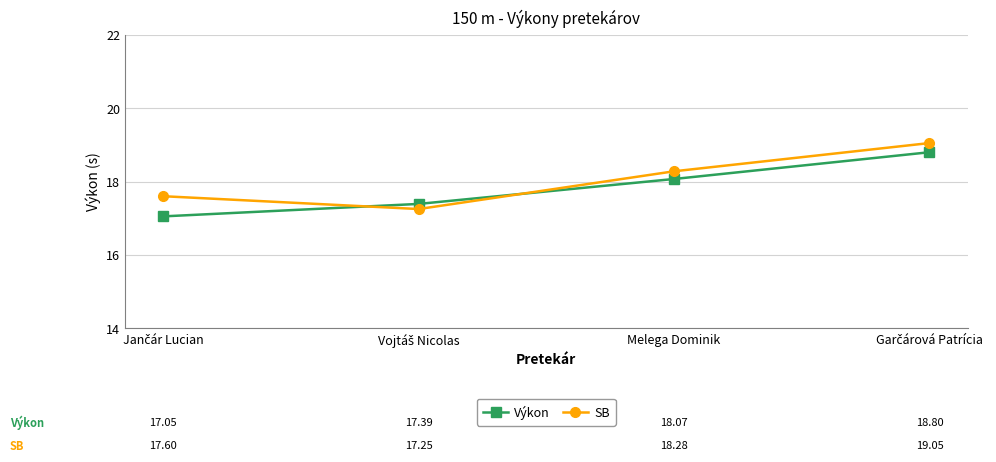

What is the total value across all series at Melega Dominik?

36.4